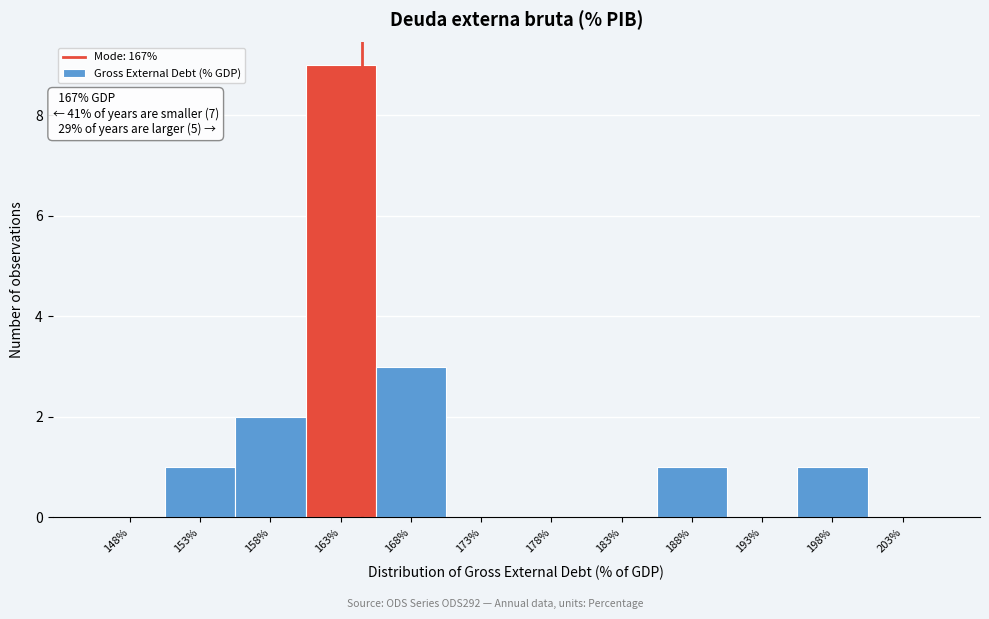

Reading left to right, what are all the values shown in this chart?

148%=0	153%=1	158%=2	163%=9	168%=3	173%=0	178%=0	183%=0	188%=1	193%=0	198%=1	203%=0